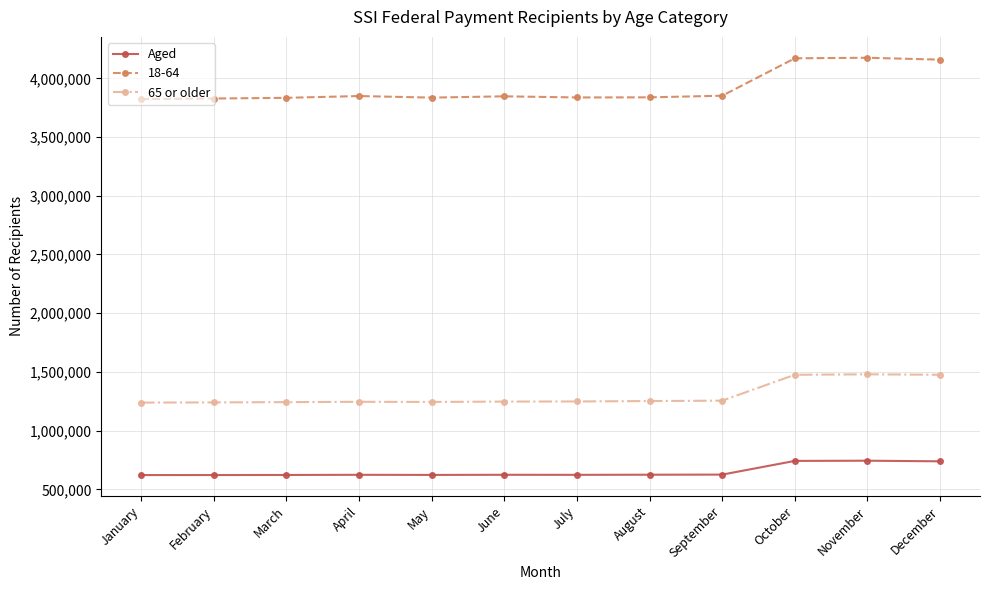

Is the value of Aged at June greater than the value of 65 or older at November?

No